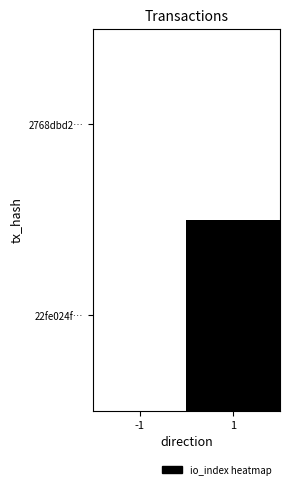

At -1, list the series in order from largest to smallest.

2768dbd2…, 22fe024f…